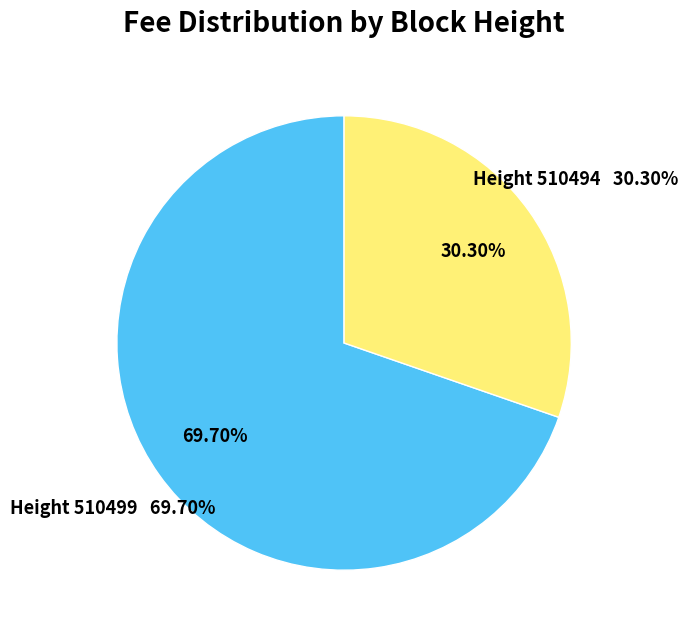

Is it true that 510499 is 70% of the pie?

True